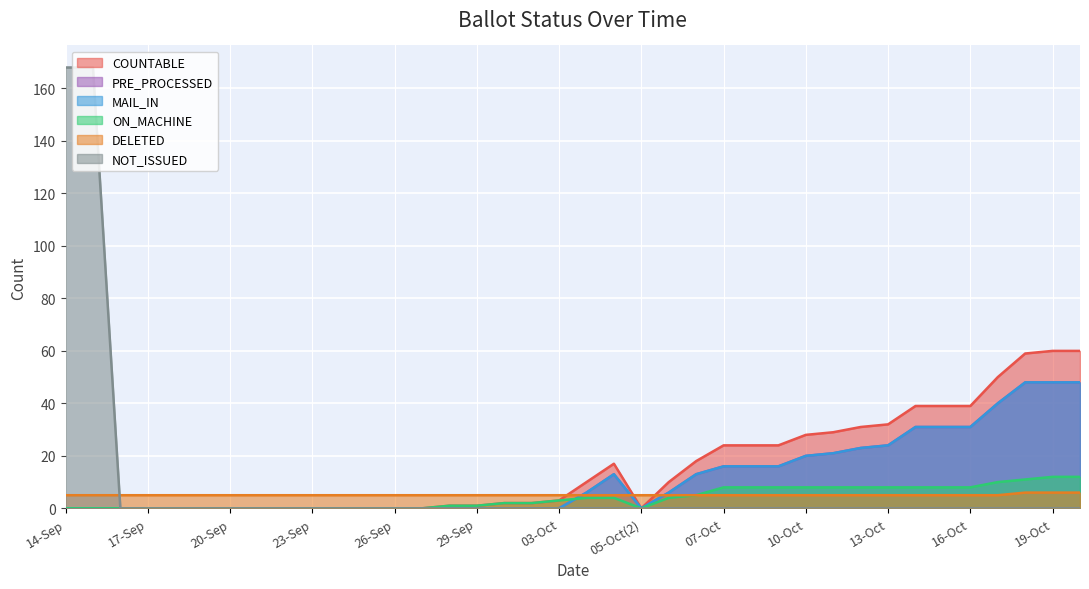

How many data points in COUNTABLE are above 3?

18